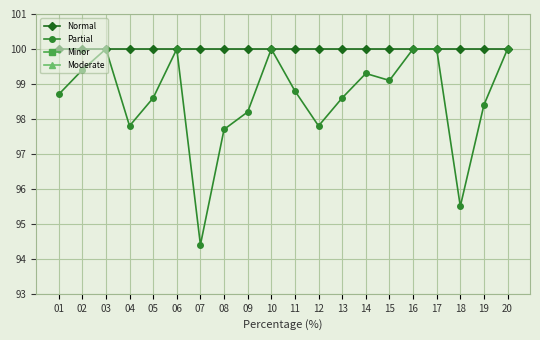

At which label is Normal closest to 100?

01